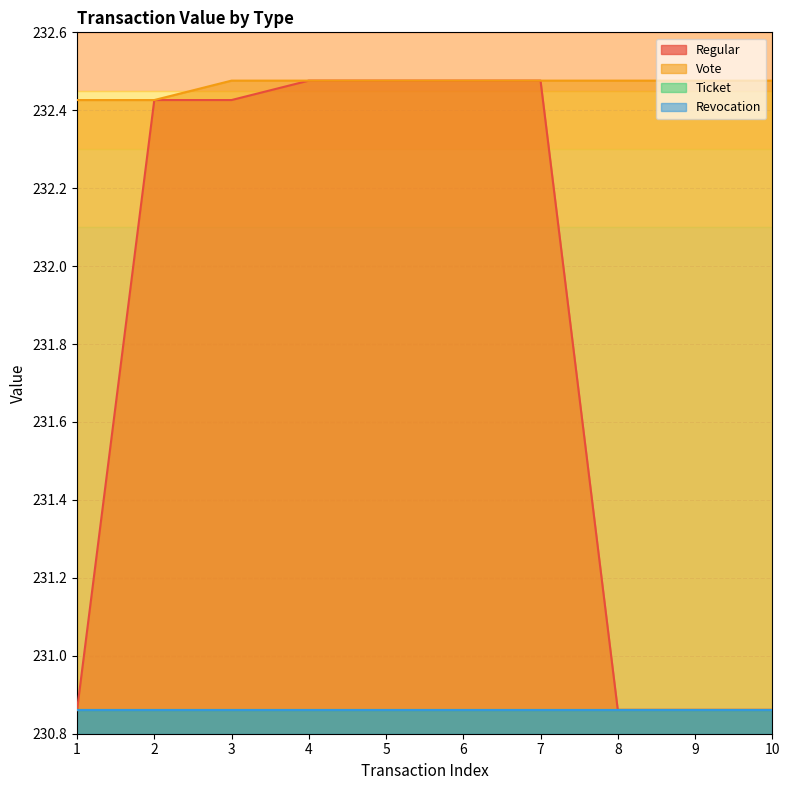

True or false: Vote has a value of 159.2 at 6.

False